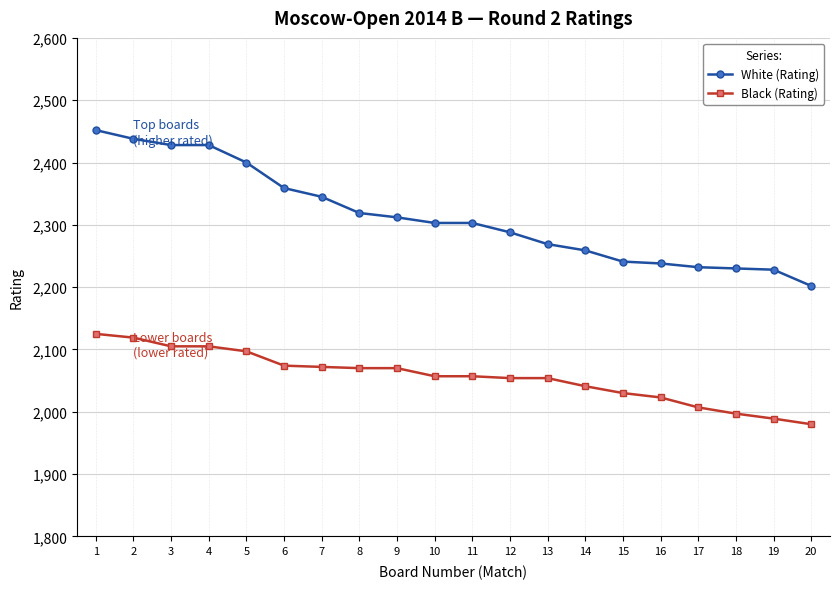

List the series in order of their overall mean, lowest first.

Black (Rating), White (Rating)